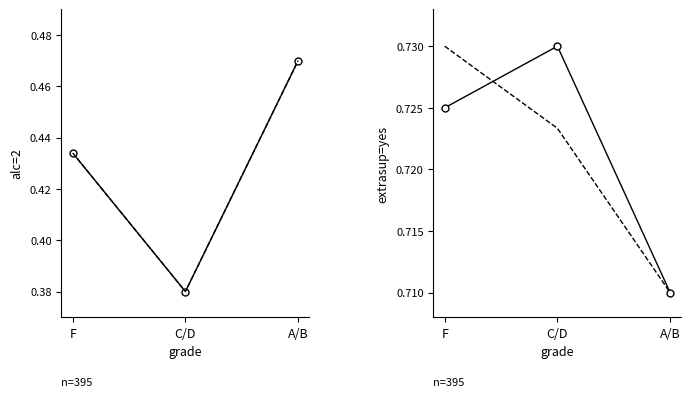

Which series has the largest range (max minus min)?

Monday